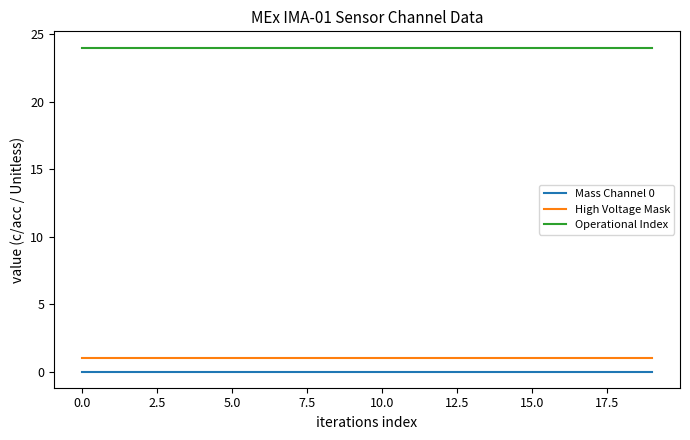

What is the maximum value shown in the chart?

24